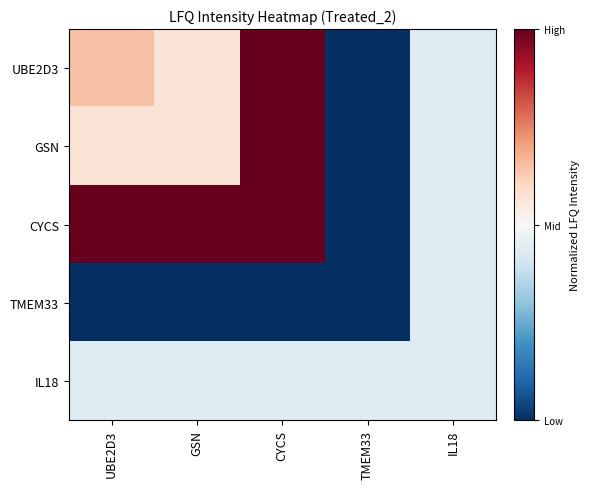

Reading left to right, list all the values displayed in this chart.

UBE2D3: UBE2D3=0.6	GSN=0.6	CYCS=1.0	TMEM33=0.0	IL18=0.4
GSN: UBE2D3=0.6	GSN=0.6	CYCS=1.0	TMEM33=0.0	IL18=0.4
CYCS: UBE2D3=1.0	GSN=1.0	CYCS=1.0	TMEM33=0.0	IL18=0.4
TMEM33: UBE2D3=0.0	GSN=0.0	CYCS=0.0	TMEM33=0.0	IL18=0.4
IL18: UBE2D3=0.4	GSN=0.4	CYCS=0.4	TMEM33=0.4	IL18=0.4